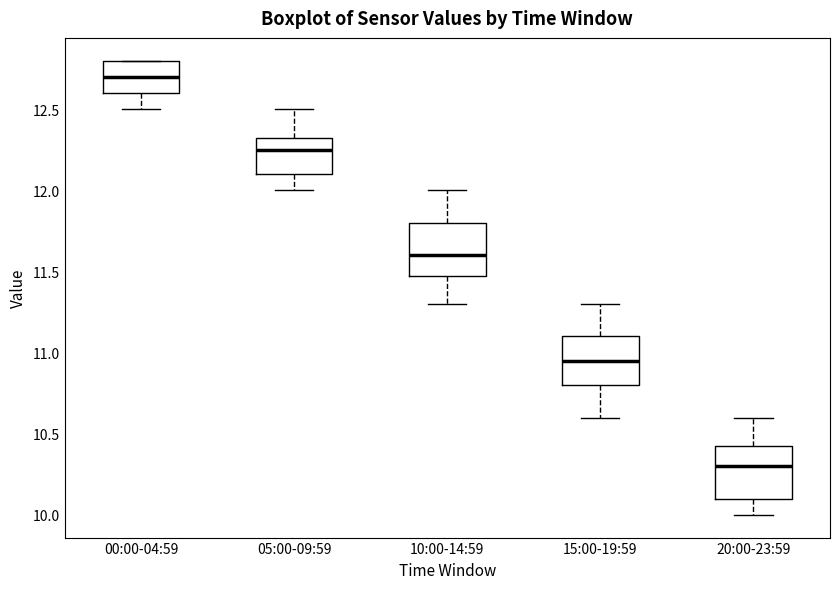

Where is the upper edge of the box for 00:00-04:59 on the y-axis? The values are not printed on the chart, so give them approximately, as read against the axis.

12.80